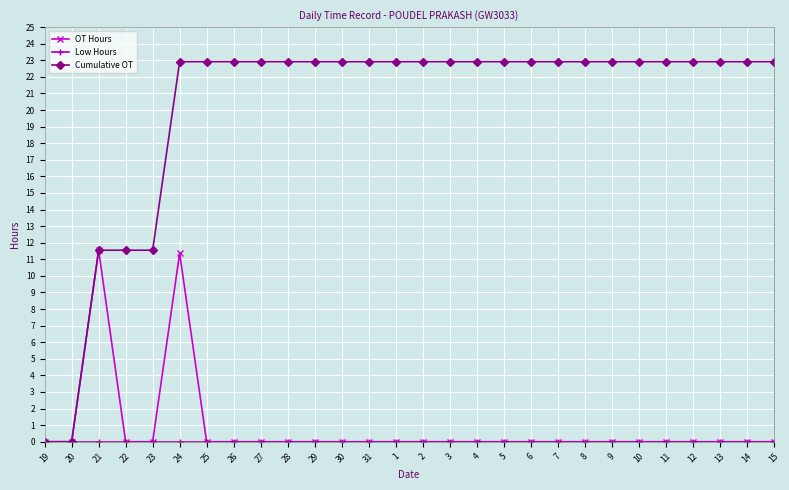

Which series has the largest total across all categories?

Cumulative OT